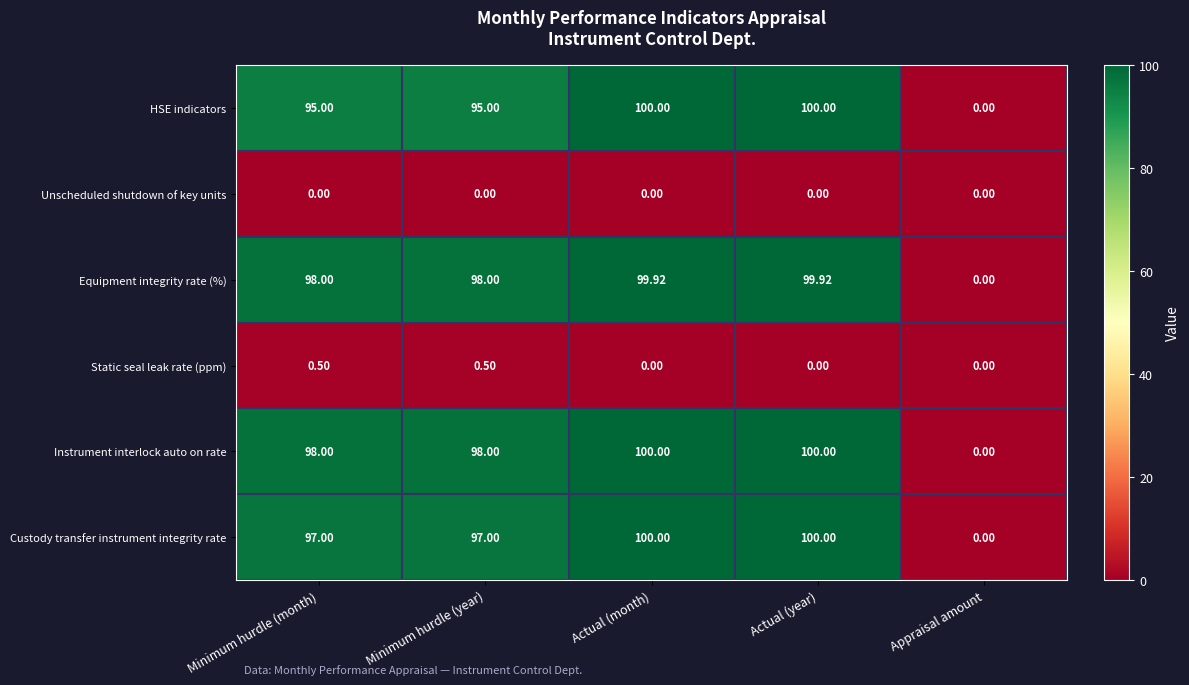

Is the value of Static seal leak rate (ppm) at Actual (year) greater than the value of Equipment integrity rate (%) at Actual (month)?

No